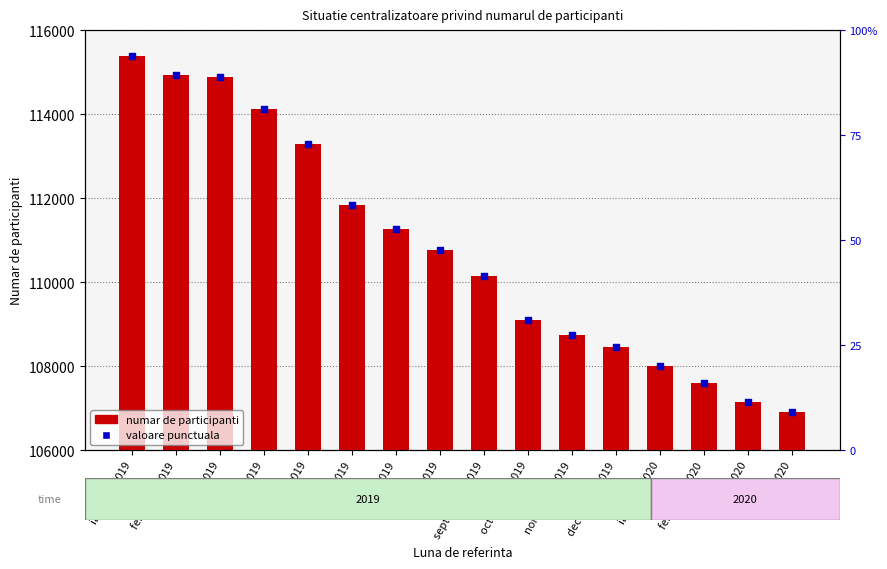

Which series has the largest total across all categories?

Numar de participanti